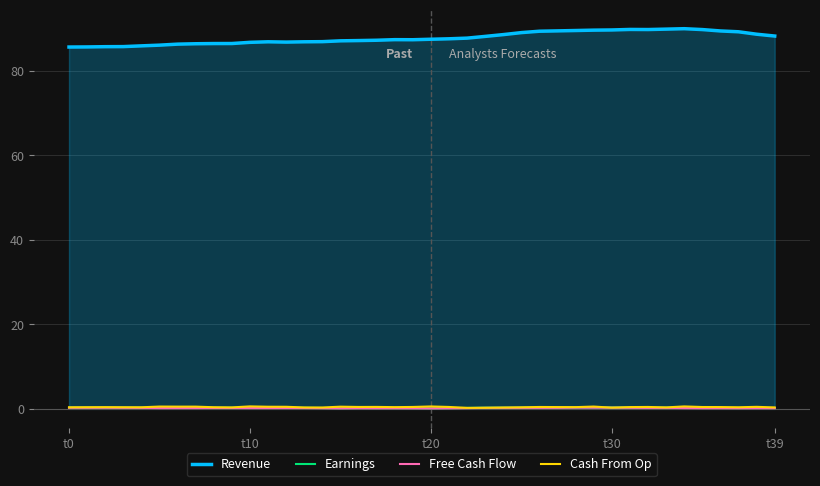

Which series has the widest spread of values?

Revenue